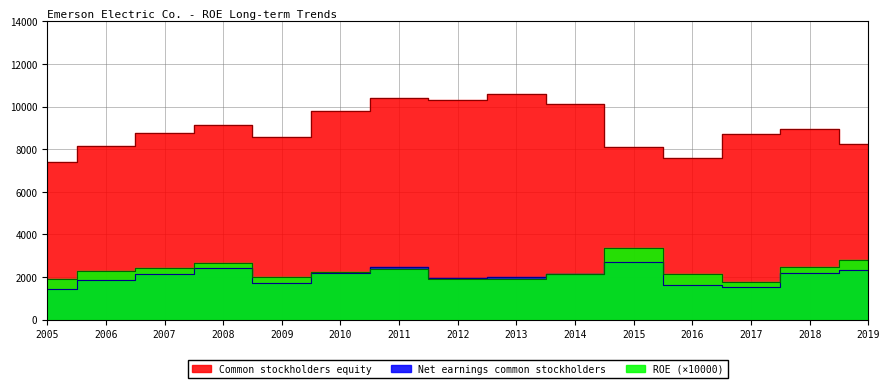

True or false: Common stockholders equity and Net earnings common stockholders cross at least once.

False